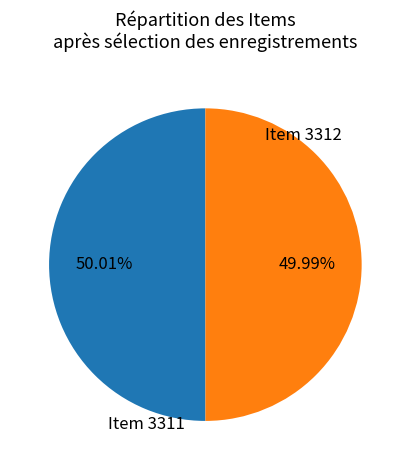

Does any single category account for the majority?

Yes